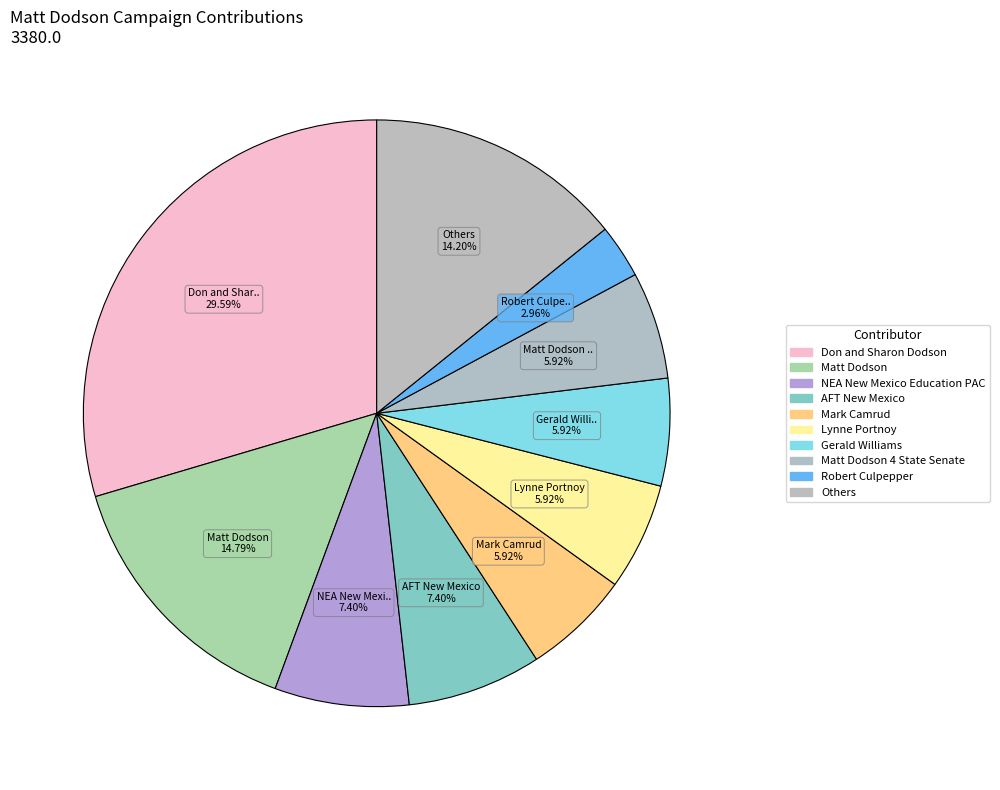

What is the largest slice in the pie chart?

Don and Sharon Dodson